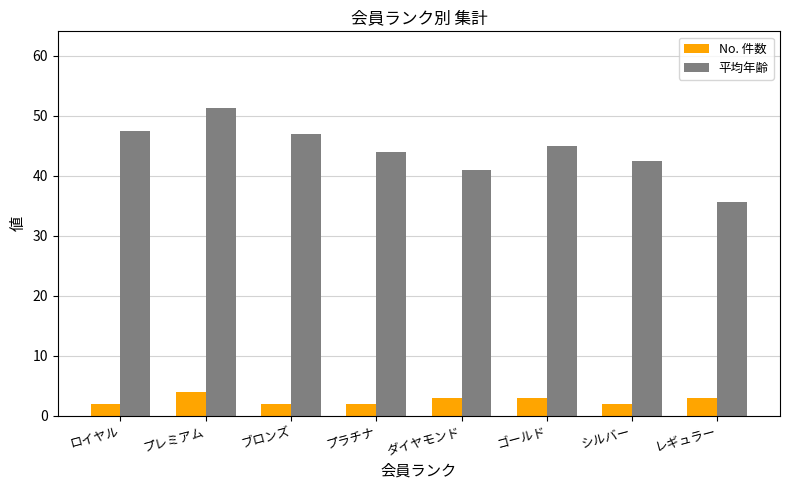

At how many categories does at least one series exceed 25?

8